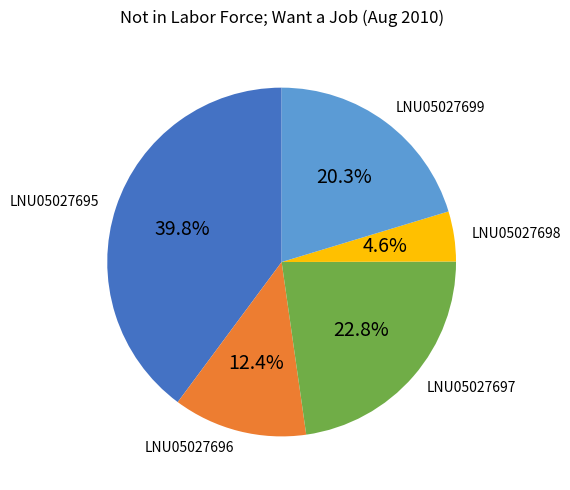

To the nearest percent, what is the difference between the largest and smallest slice percentages?

35%